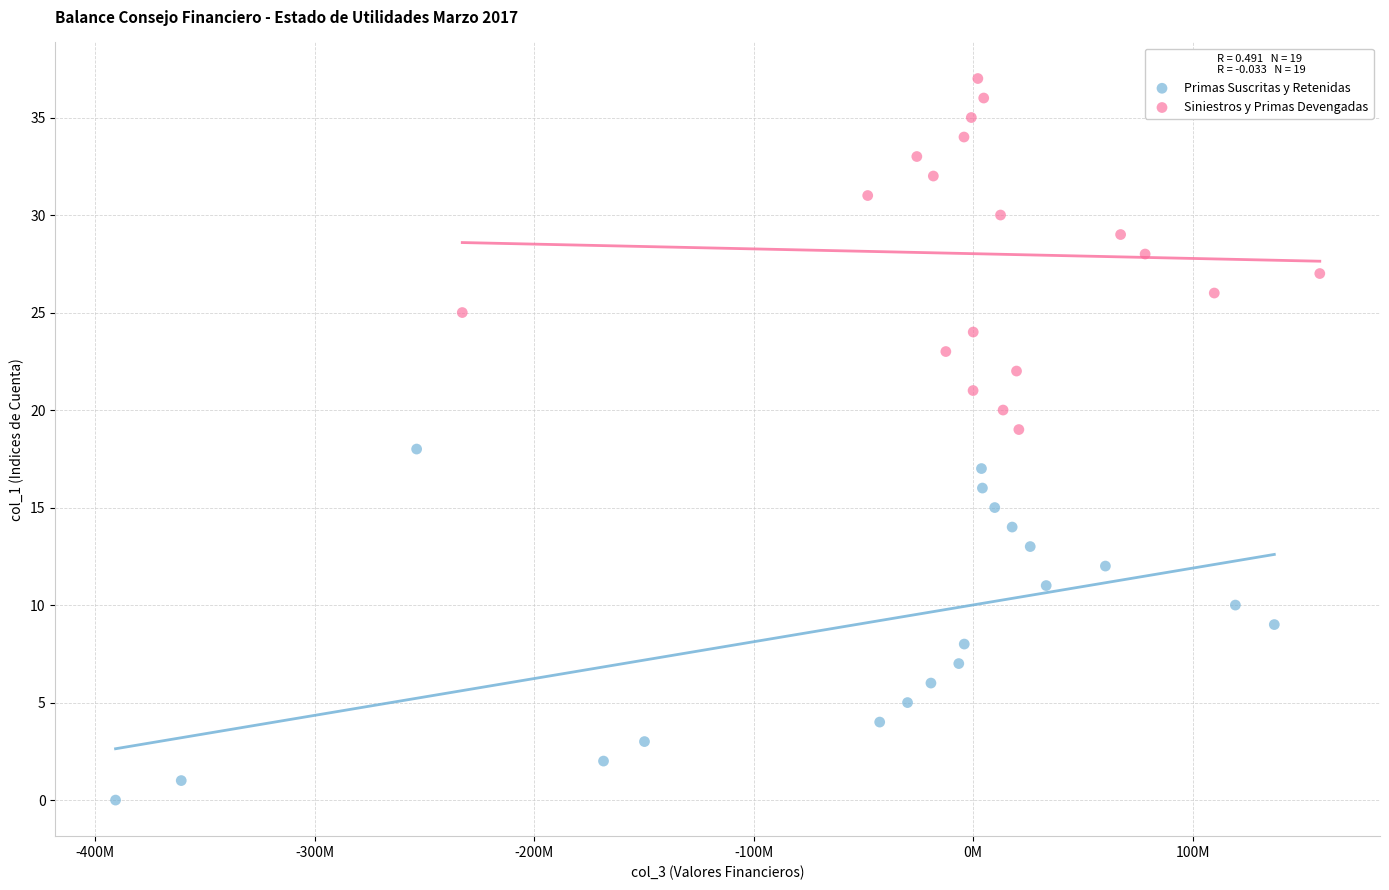

Which series contains the lowest Y value?

Primas Suscritas y Retenidas